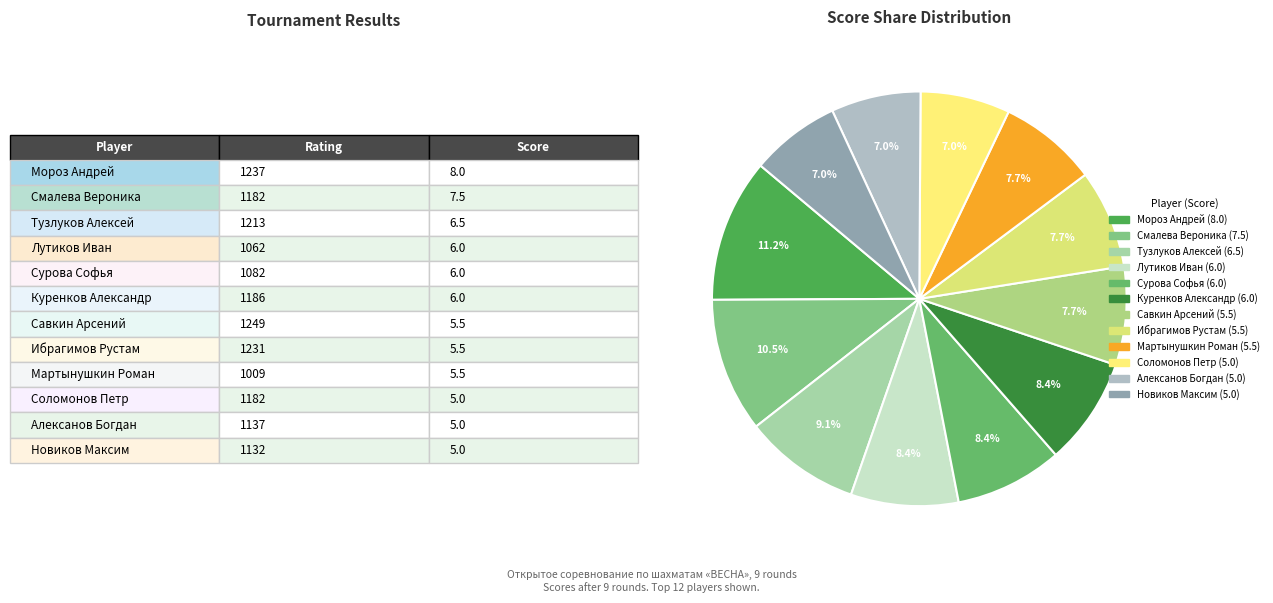

What percentage is the Новиков Максим slice, to the nearest percent?

7%